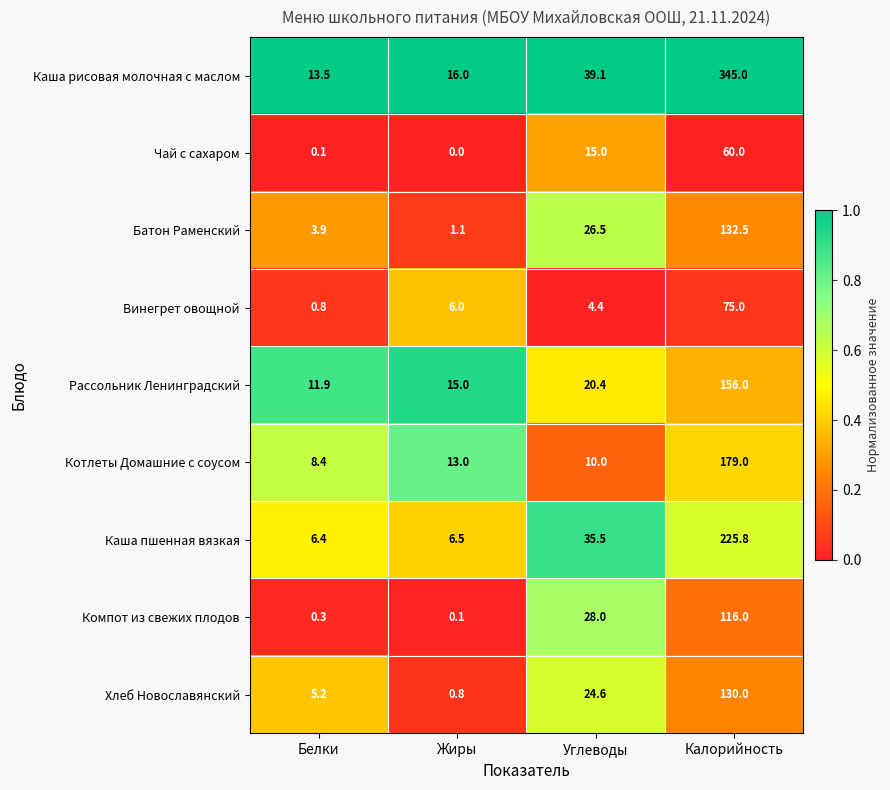

Which series changed the most between Жиры and Калорийность?

Каша рисовая молочная с маслом